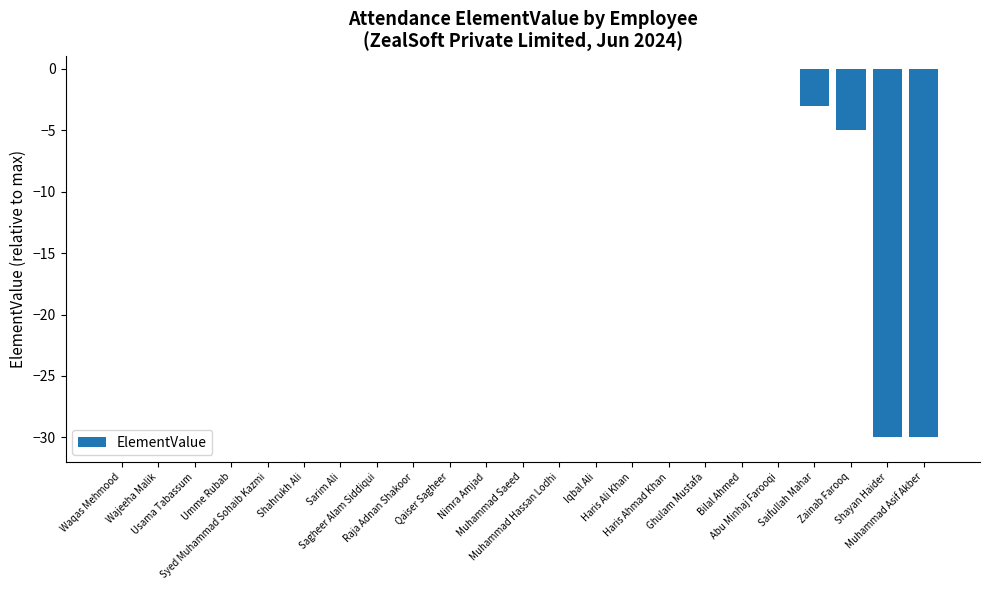

The value at Bilal Ahmed is 15. True or false?

False